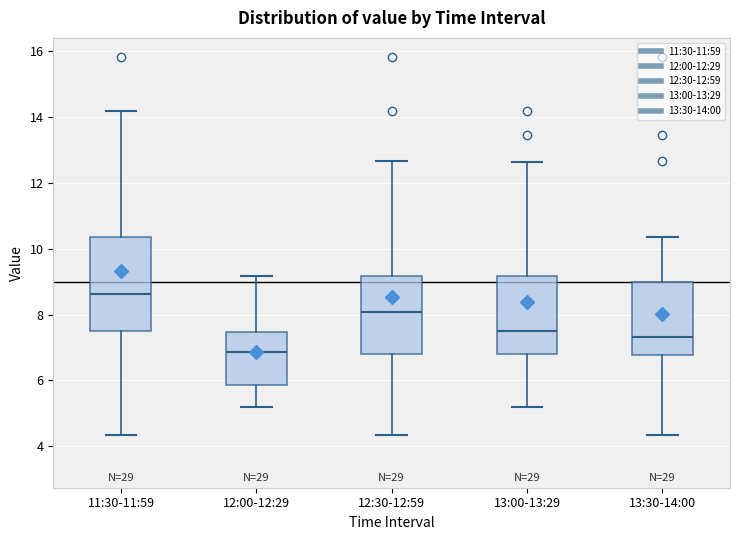

Where is the upper edge of the box for 13:30-14:00 on the y-axis? The values are not printed on the chart, so give them approximately, as read against the axis.

9.0